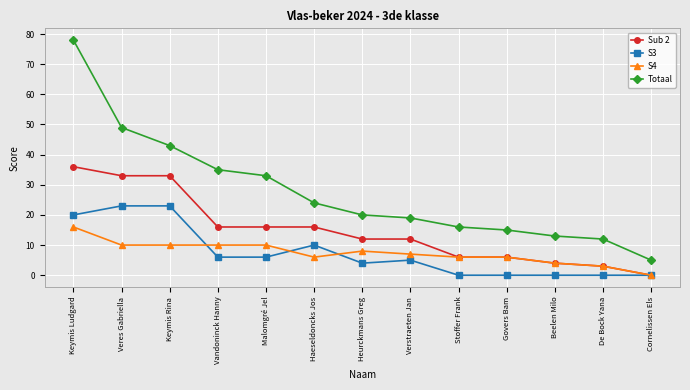

What is the sum of all S3 values?

97